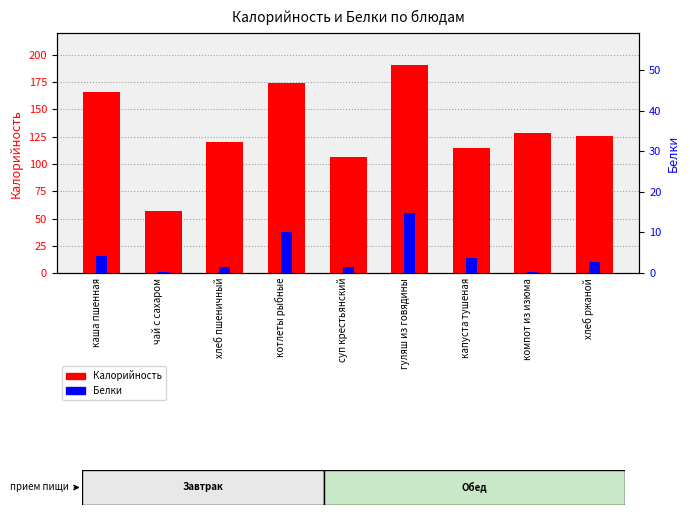

What are all the series names shown in the legend?

Калорийность, Белки